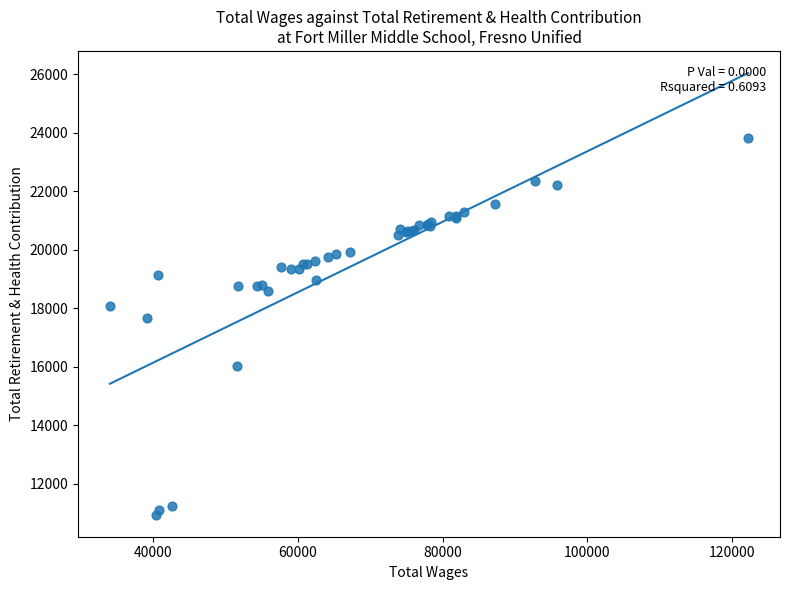

What Y value in the scatter plot is closest to 17381?

17669